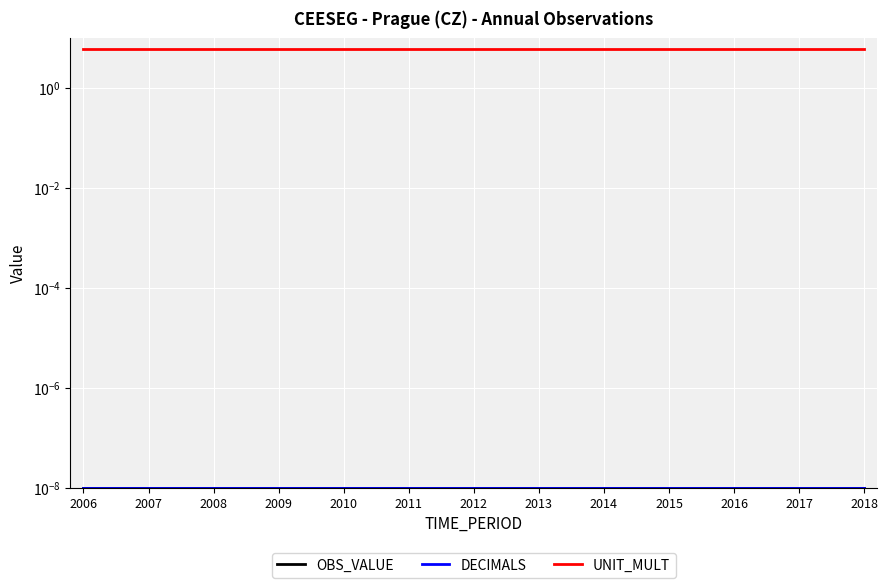

True or false: OBS_VALUE has a value of 0.0 at 2017.

True